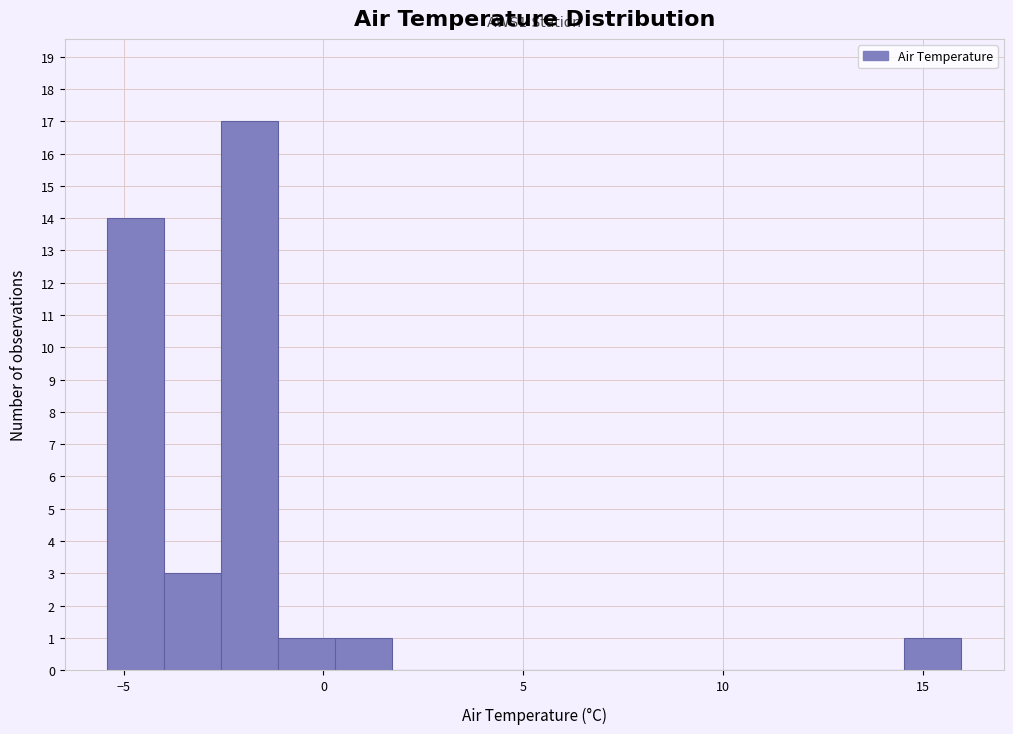

Around what value on the x-axis is the tallest bar? Give the approximate position of its centre, as read against the axis.

-2.0